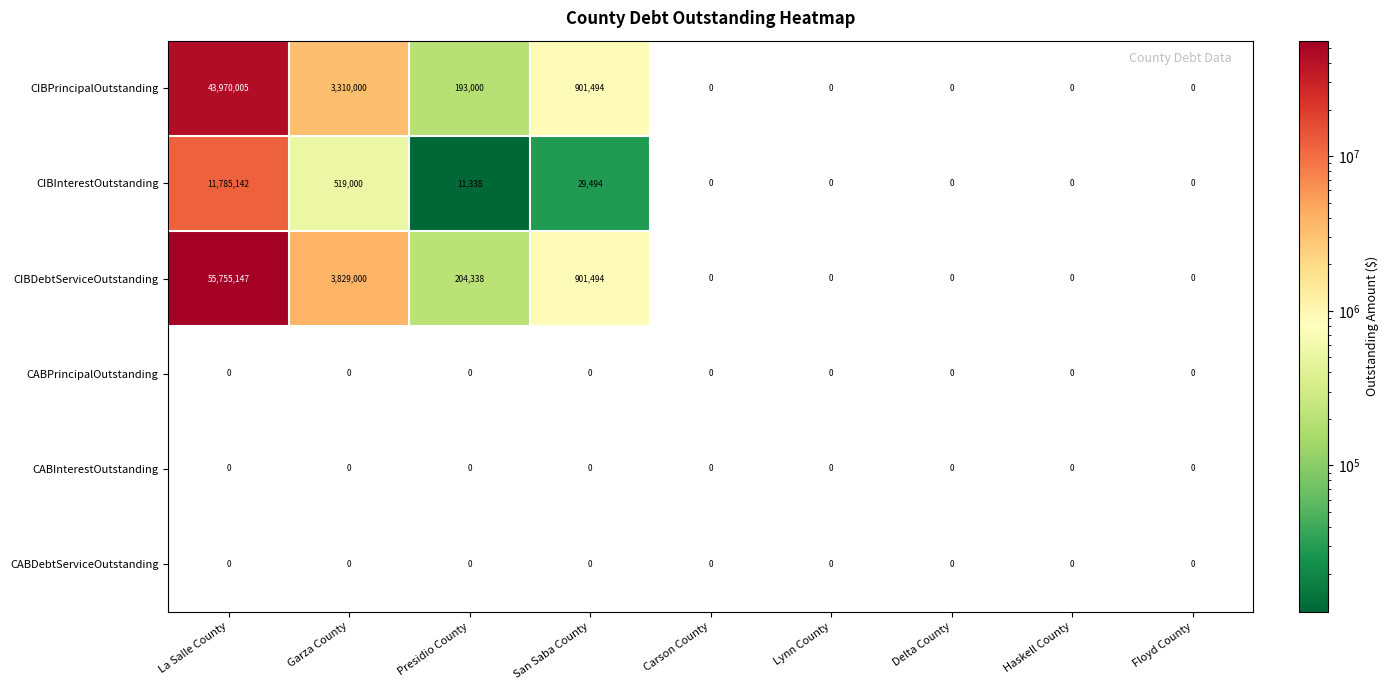

At which category does the chart reach its peak across all series?

La Salle County